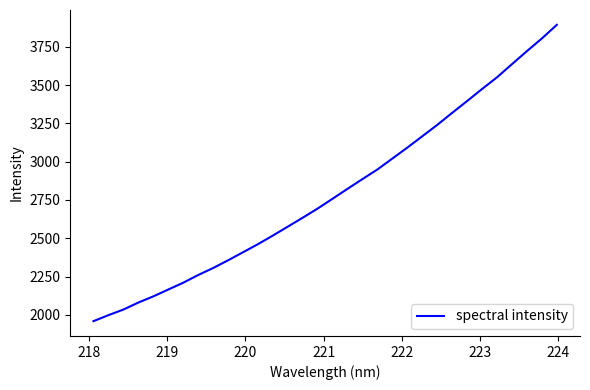

What is the smallest value displayed?

1959.2